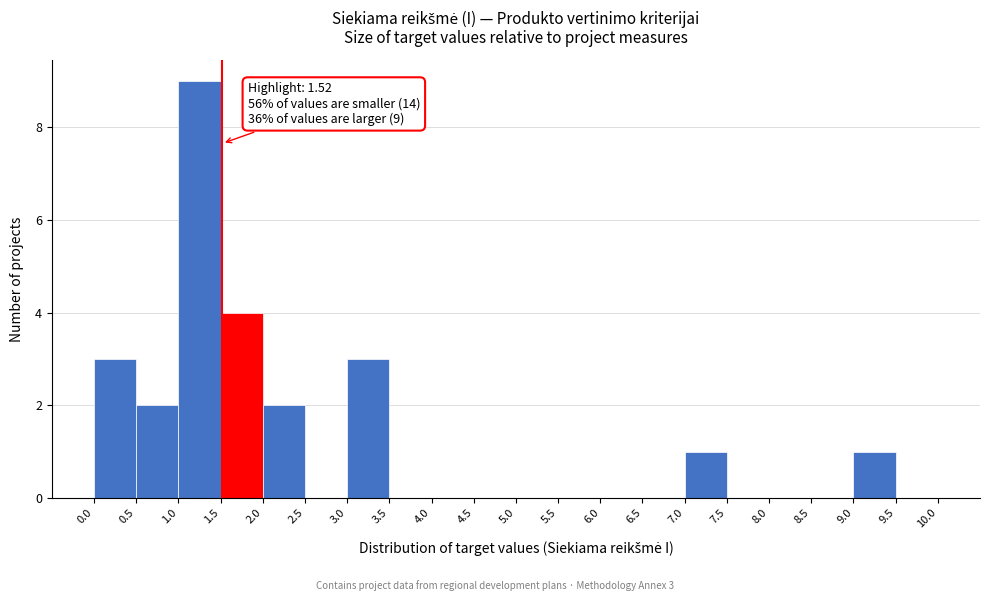

Which range on the x-axis has the tallest bar?

1.0 to 1.5